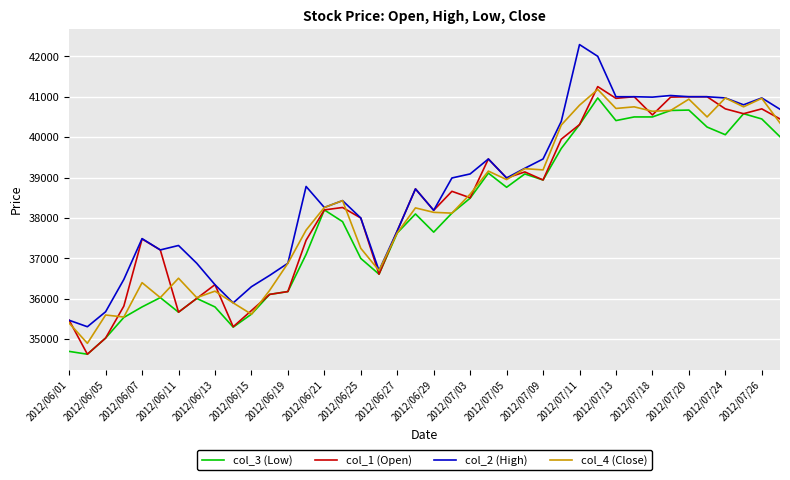

Is this an area chart (filled region under the line)?

No